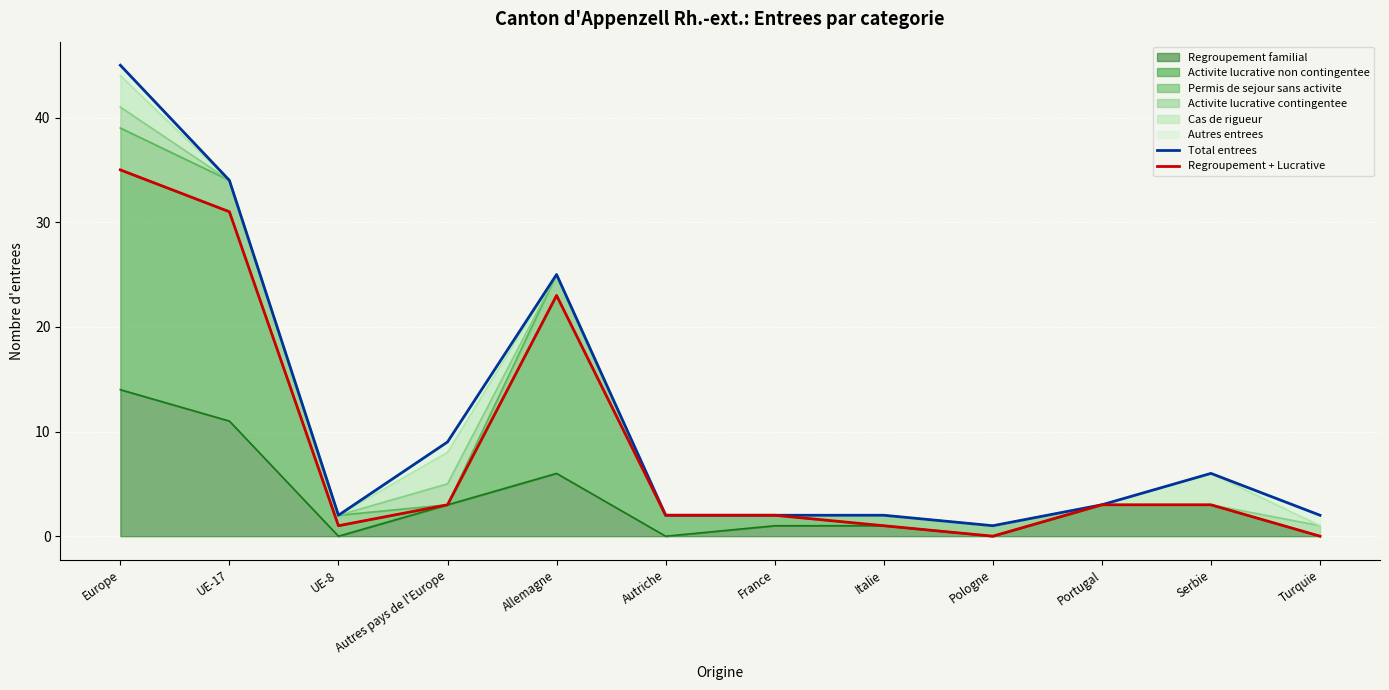

What is the label of the 6th point from the right?

France